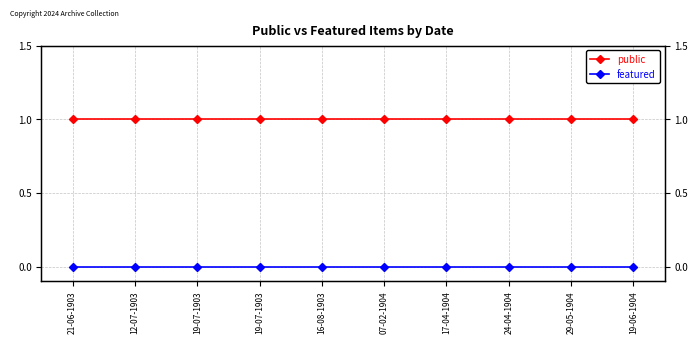

Is it true that featured equals 0 at 12-07-1903?

True